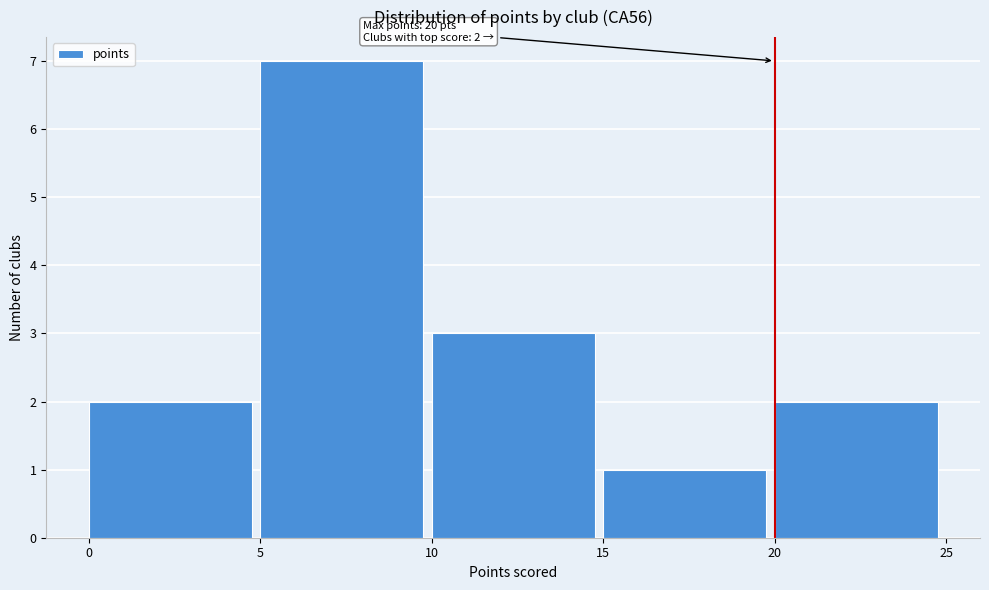

Over which range of the x-axis is the bar tallest?

5 to 10